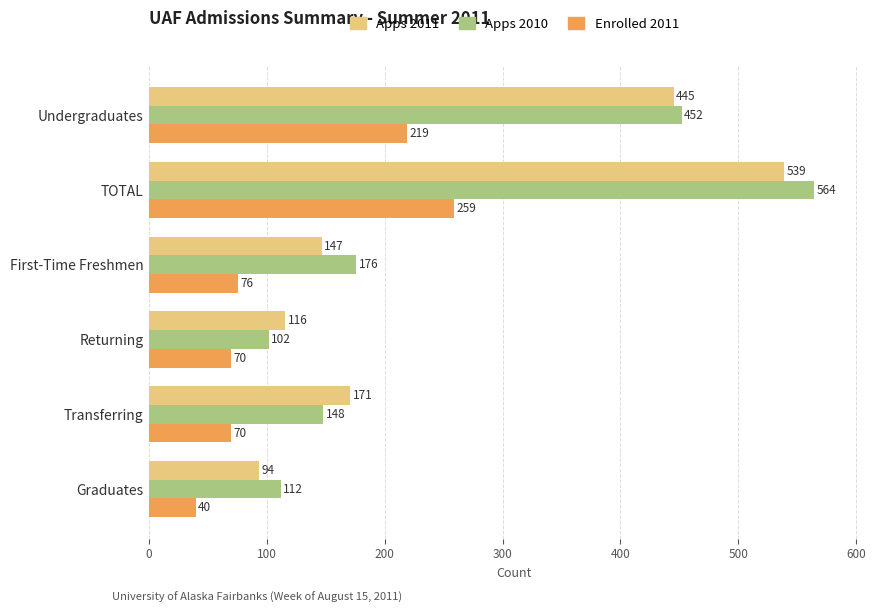

Is the value of Apps 2011 at First-Time Freshmen greater than the value of Apps 2010 at TOTAL?

No